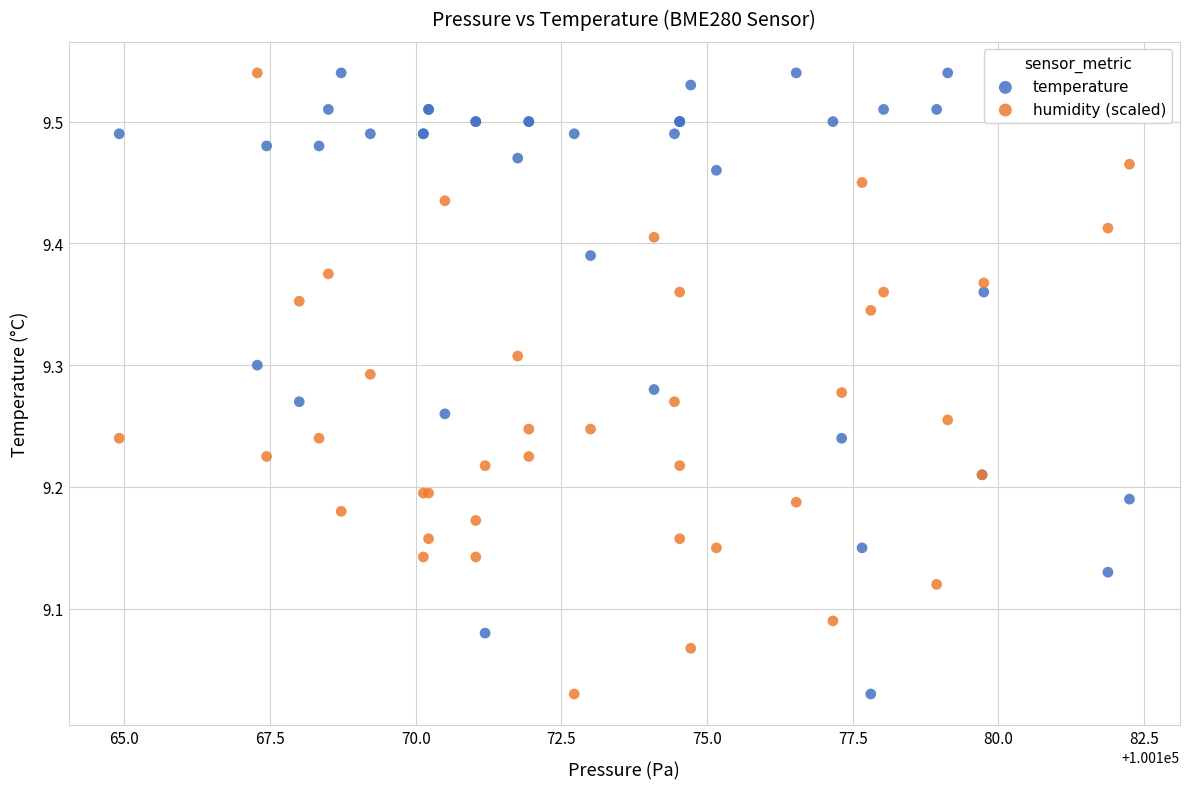

What is the X range (max minus min) for the scatter plot?

17.3